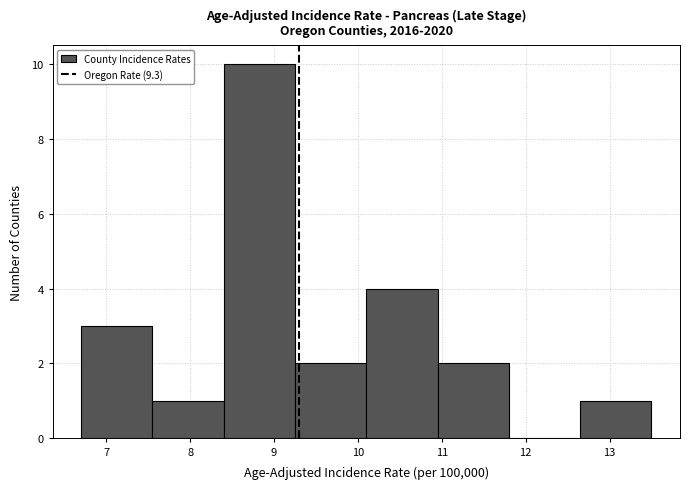

How tall is the bar that spans 6.70 to 7.55 on the x-axis? Neither the bar edges nor the heights are printed on the chart, so give them approximately, as read against the axes.

3